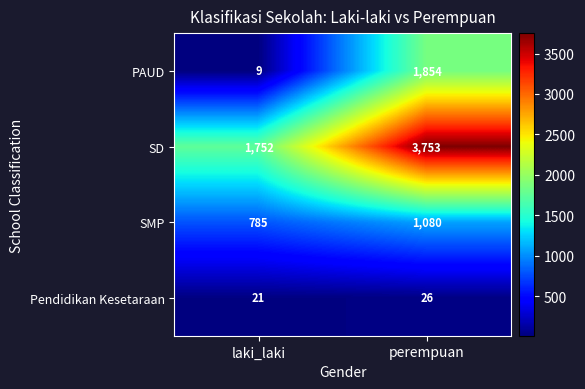

Reading left to right, what are all the values shown in this chart?

PAUD: 9	1854
SD: 1752	3753
SMP: 785	1080
Pendidikan Kesetaraan: 21	26